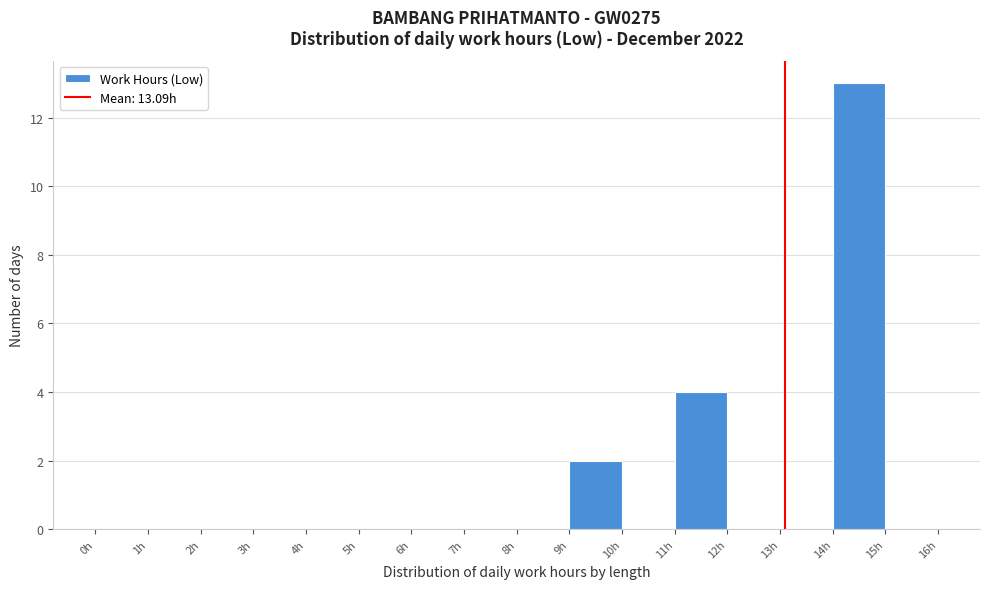

Over which range of the x-axis is the bar tallest?

14 to 15